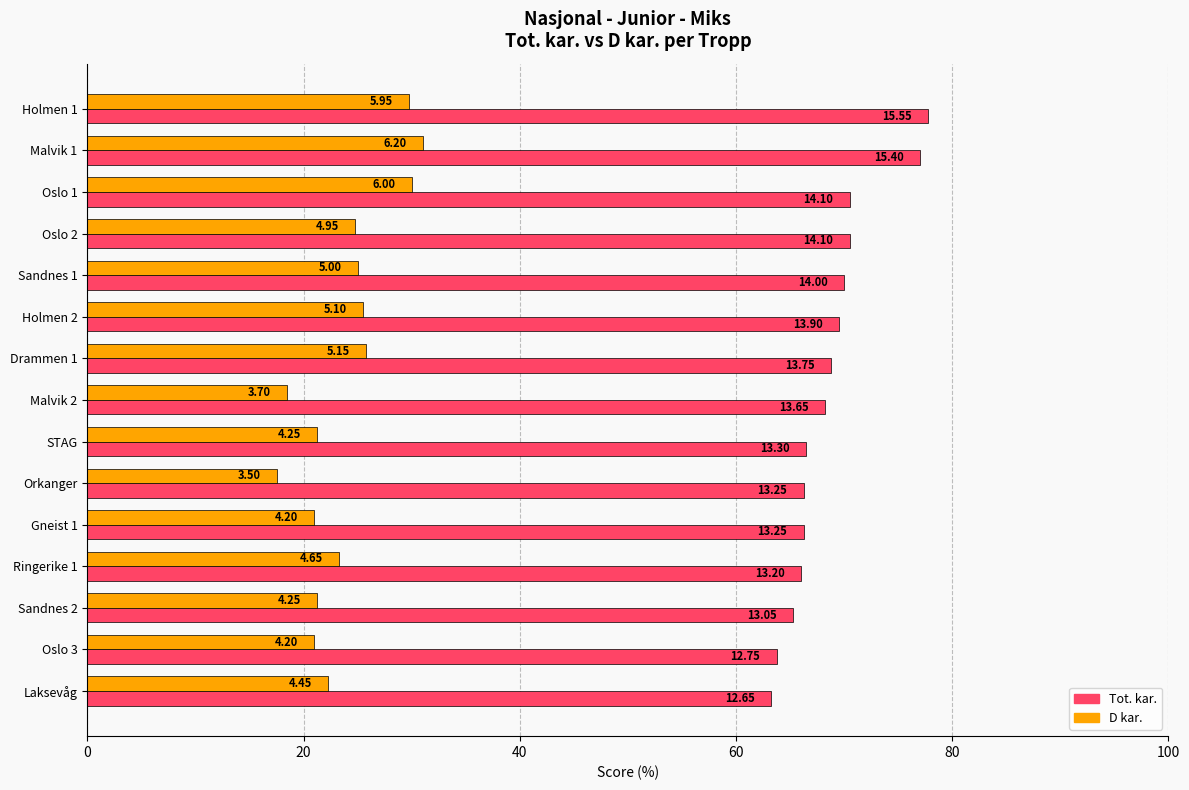

Which series has the widest spread of values?

Tot. kar.